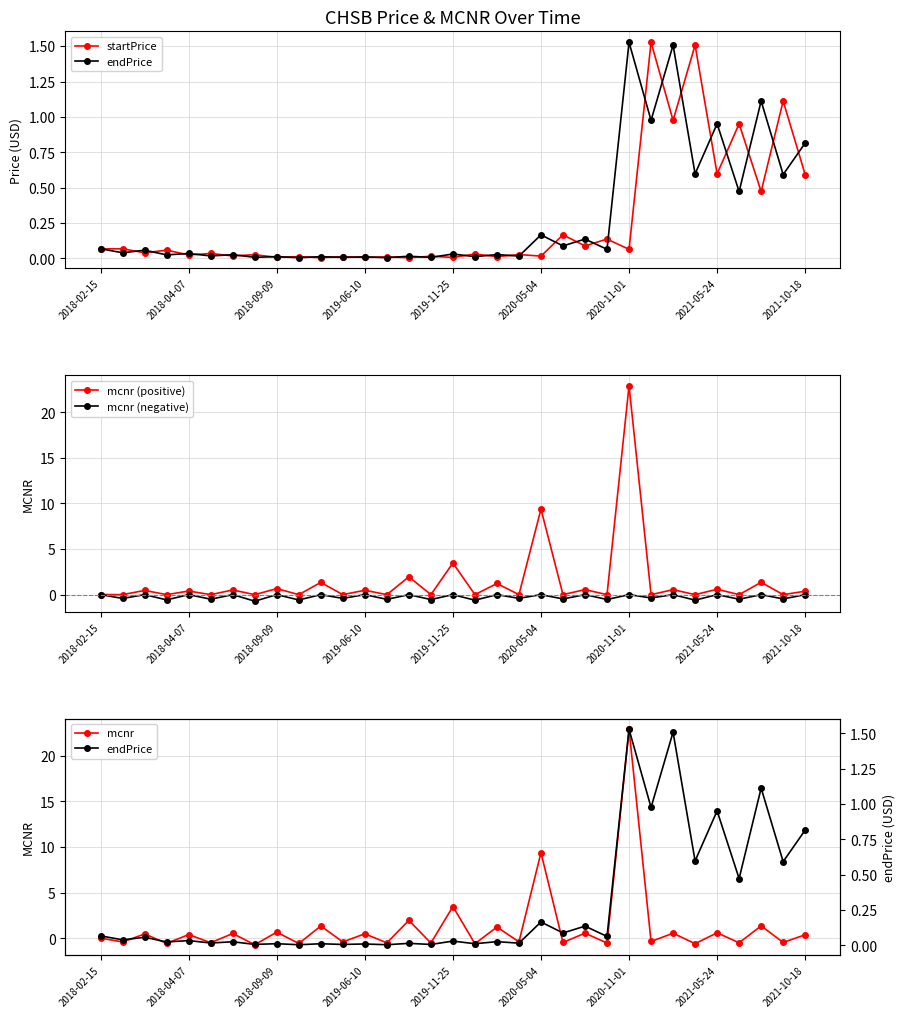

What is the difference between the maximum and minimum values in the mcnr (negative) series?

0.7